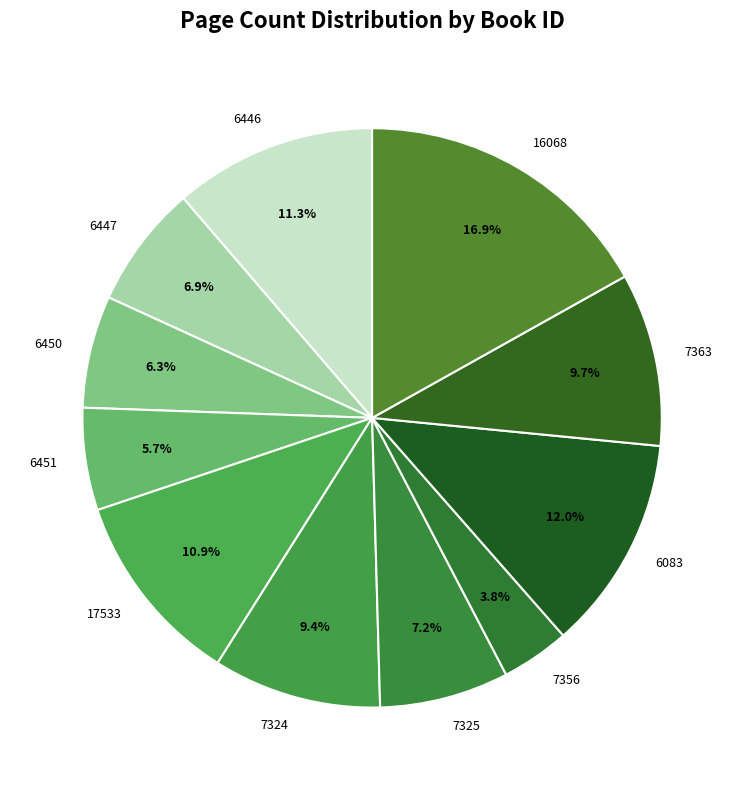

True or false: 7356 accounts for 4% of the total.

True